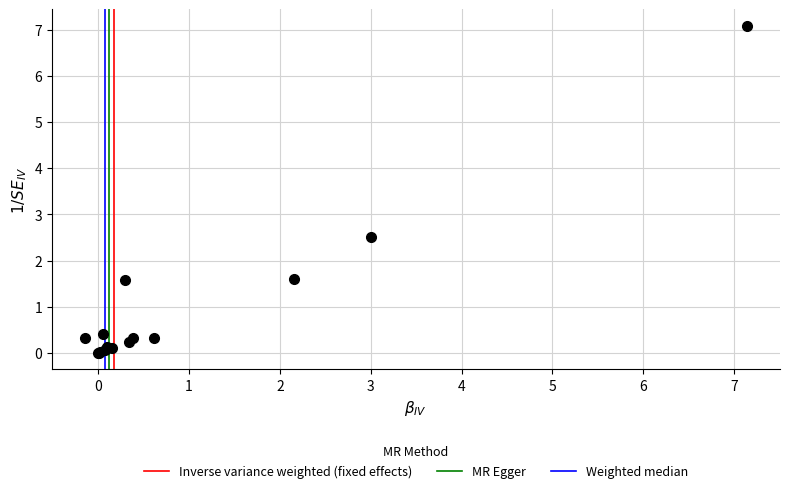

What Y value in the scatter plot is closest to 3?

2.5